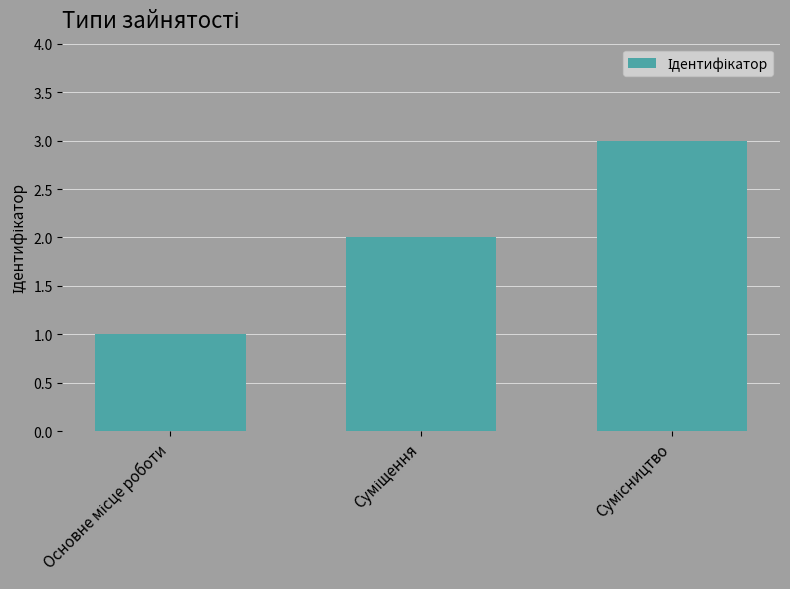

What is the sum of all values?

6